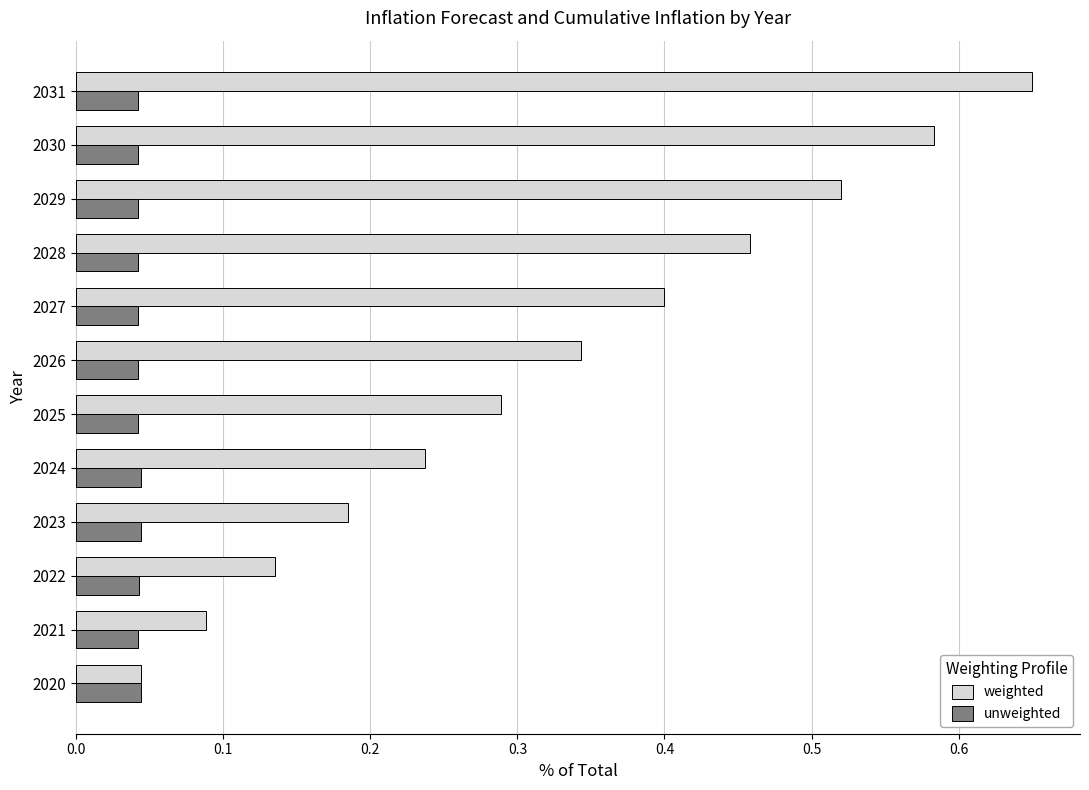

List the series in order of their peak value, highest first.

weighted, unweighted